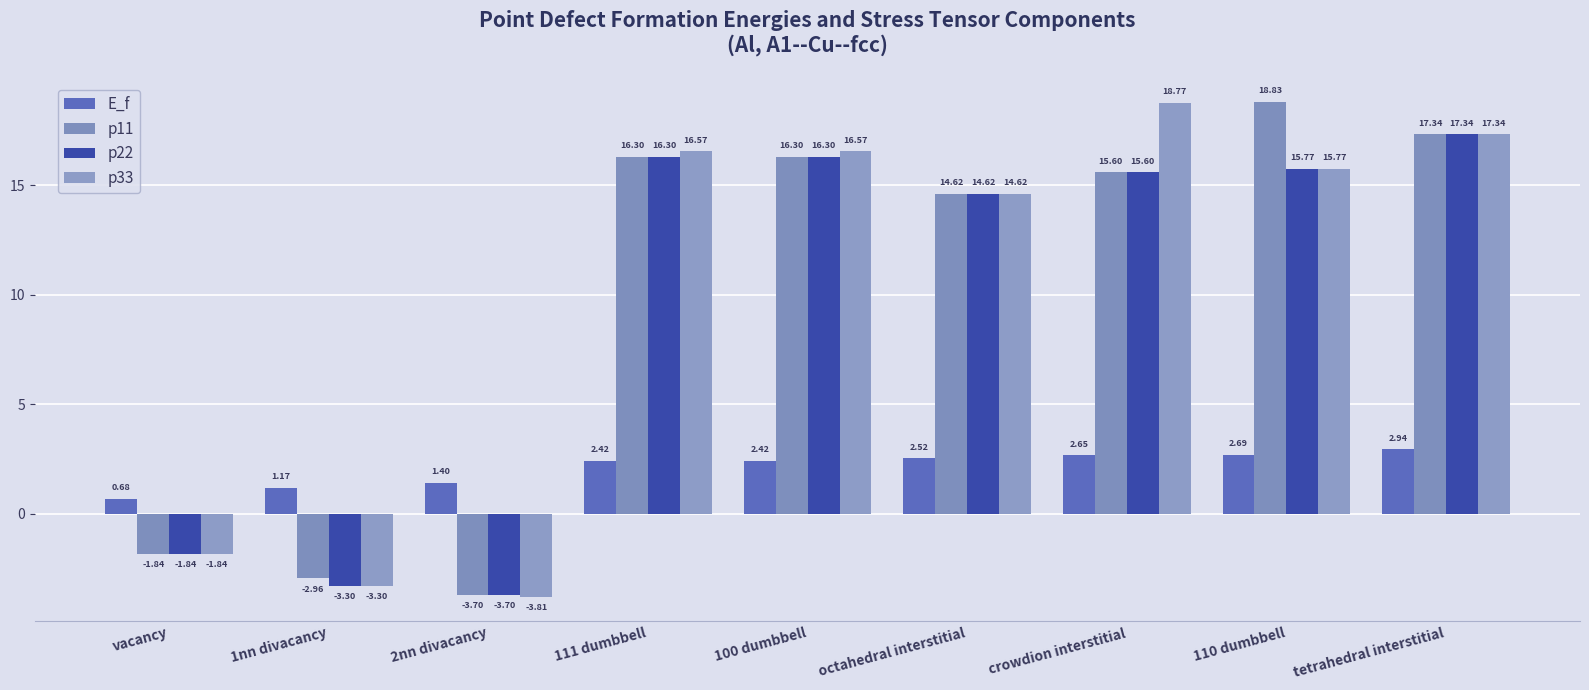

Reading left to right, extract all data points from this chart.

E_f: vacancy=0.7	1nn divacancy=1.2	2nn divacancy=1.4	111 dumbbell=2.4	100 dumbbell=2.4	octahedral interstitial=2.5	crowdion interstitial=2.7	110 dumbbell=2.7	tetrahedral interstitial=2.9
p11: vacancy=-1.8	1nn divacancy=-3.0	2nn divacancy=-3.7	111 dumbbell=16.3	100 dumbbell=16.3	octahedral interstitial=14.6	crowdion interstitial=15.6	110 dumbbell=18.8	tetrahedral interstitial=17.3
p22: vacancy=-1.8	1nn divacancy=-3.3	2nn divacancy=-3.7	111 dumbbell=16.3	100 dumbbell=16.3	octahedral interstitial=14.6	crowdion interstitial=15.6	110 dumbbell=15.8	tetrahedral interstitial=17.3
p33: vacancy=-1.8	1nn divacancy=-3.3	2nn divacancy=-3.8	111 dumbbell=16.6	100 dumbbell=16.6	octahedral interstitial=14.6	crowdion interstitial=18.8	110 dumbbell=15.8	tetrahedral interstitial=17.3